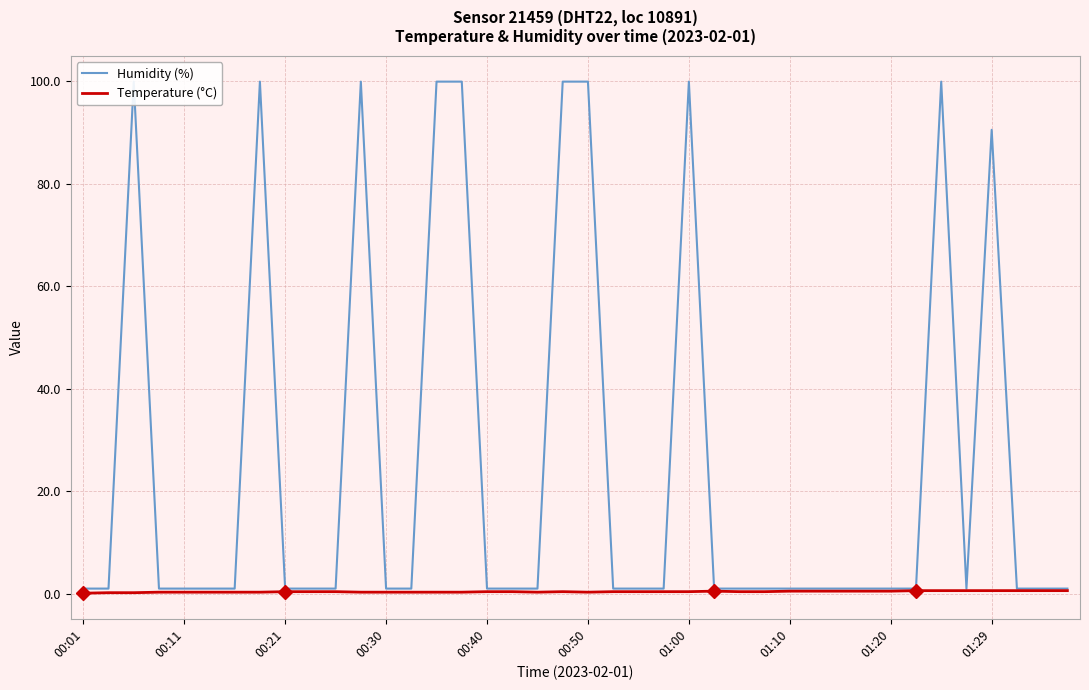

True or false: Temperature (°C) has a value of 0.3 at 00:30.

True